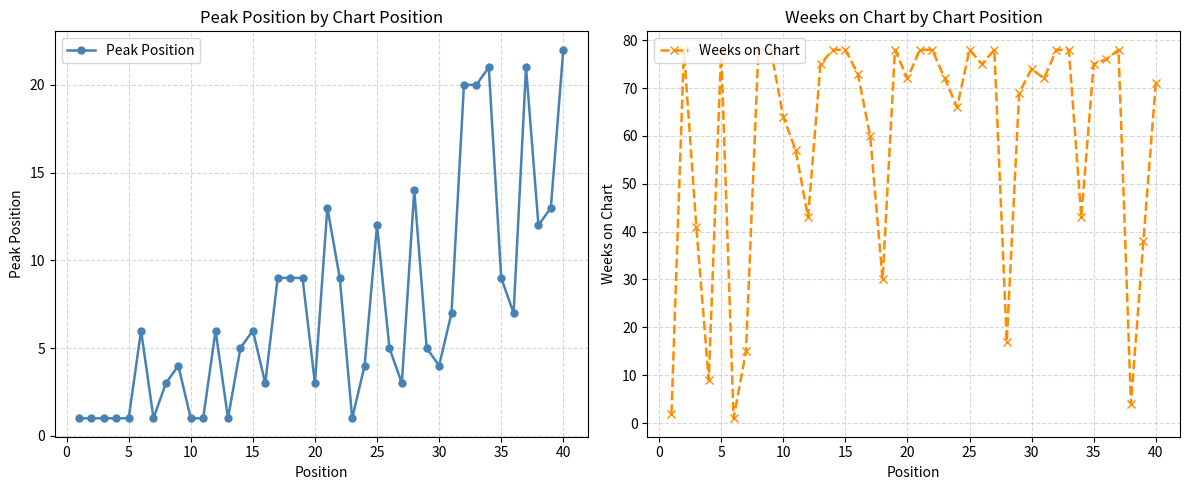

The value of Peak Position at 19 is 3. True or false?

True